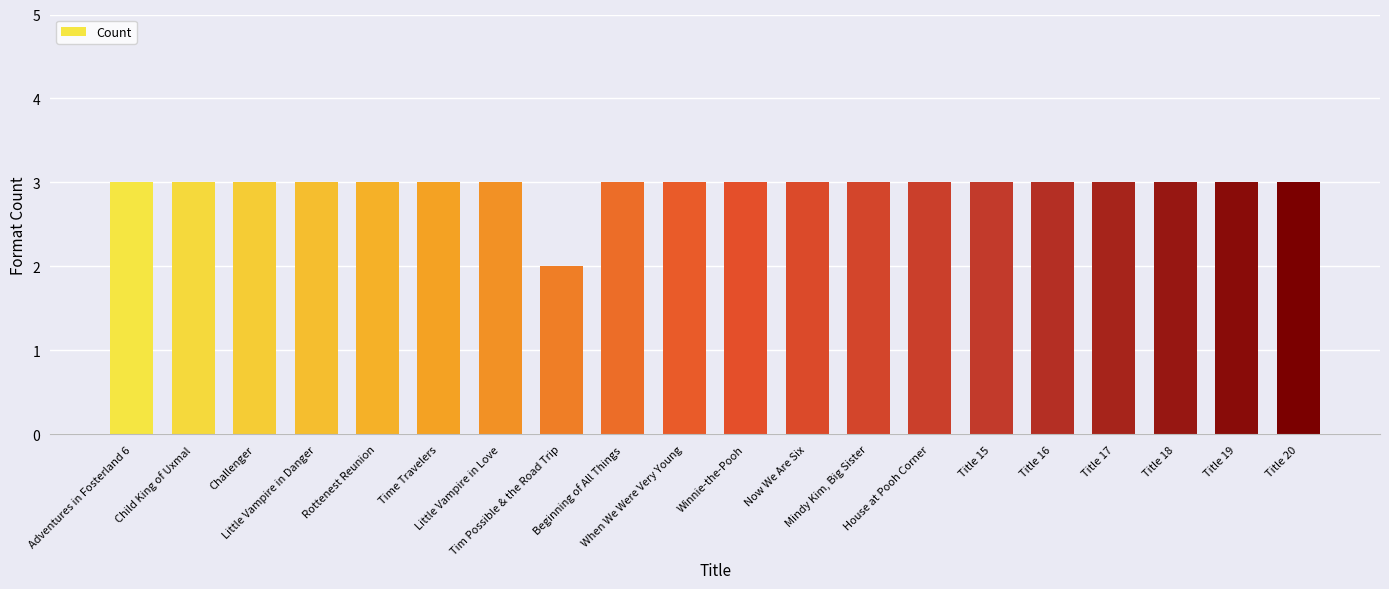

How many distinct data groups are displayed?

1